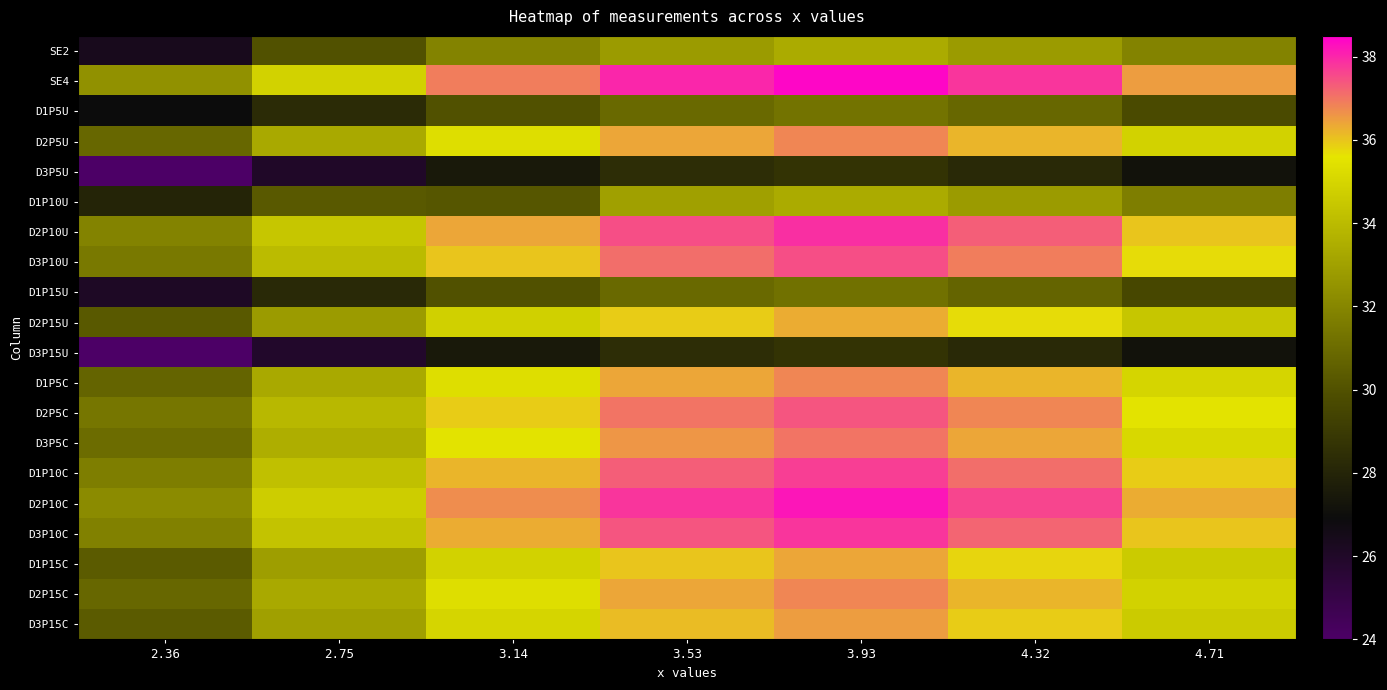

Rank the series at 3.53 from lowest to highest value.

D3P5U, D3P15U, D1P5U, D1P15U, SE2, D1P10U, D2P15U, D1P15C, D3P15C, D2P5U, D1P5C, D2P15C, D3P5C, D2P5C, D3P10U, D1P10C, D3P10C, D2P10U, D2P10C, SE4